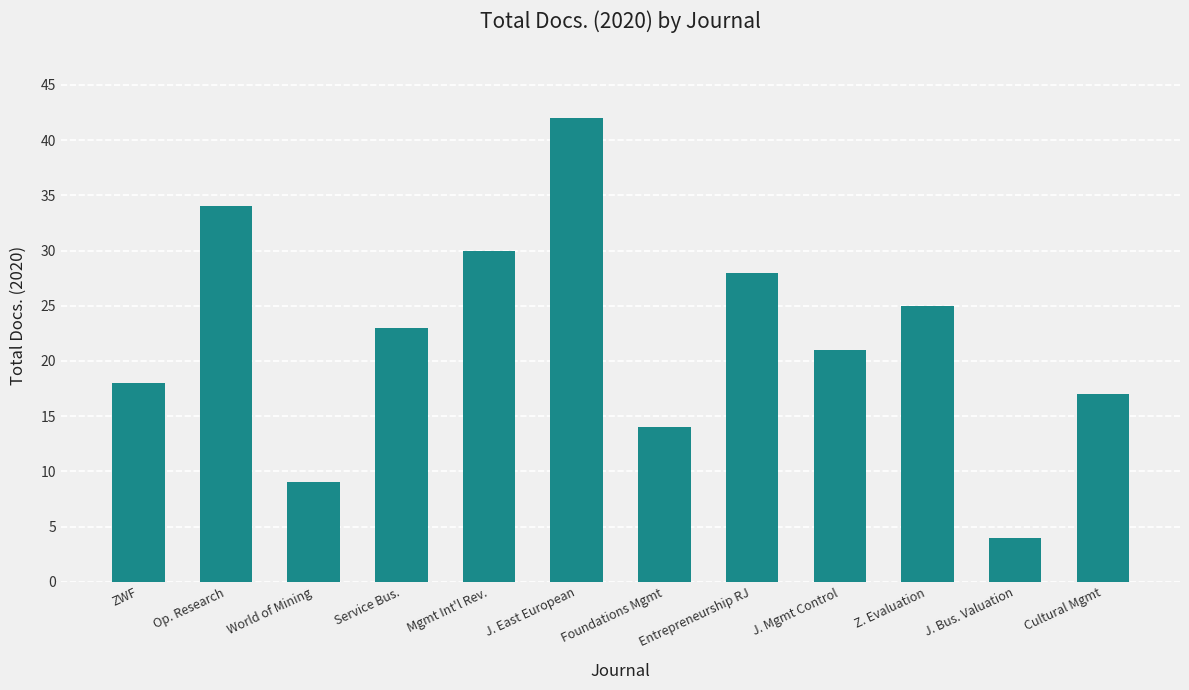

What is the value of the 10th bar from the left?

25